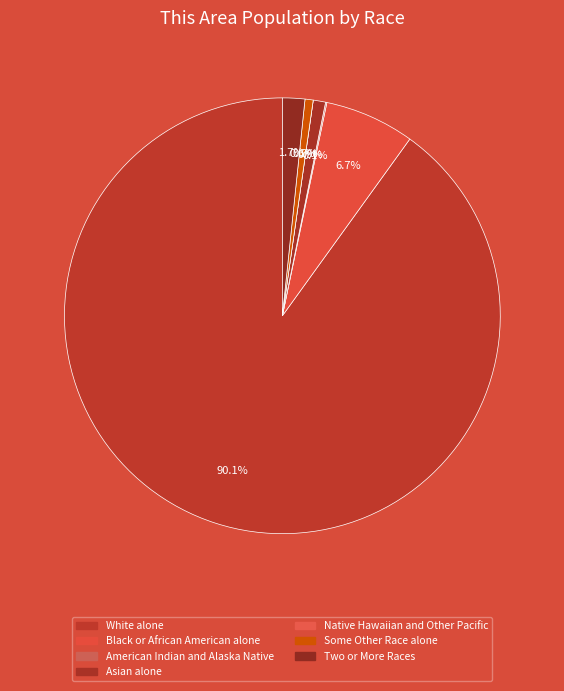

The Some Other Race alone slice represents 1% of the pie. True or false?

True